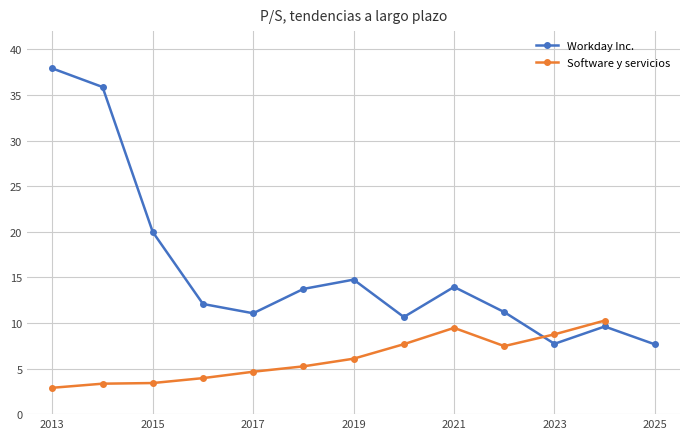

What is the lowest value of the Workday Inc. series?

7.7